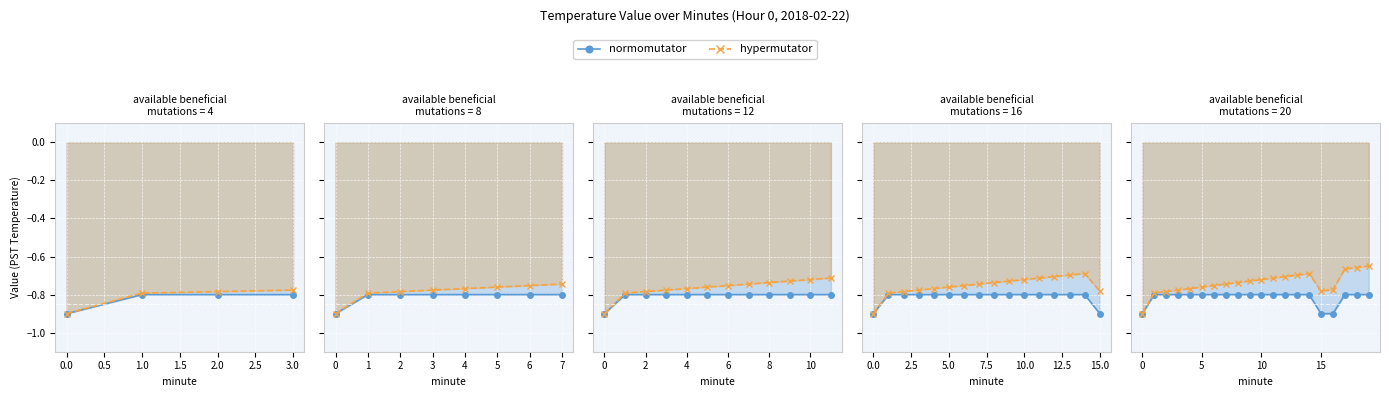

What is the average value of the normomutator series?

-0.8